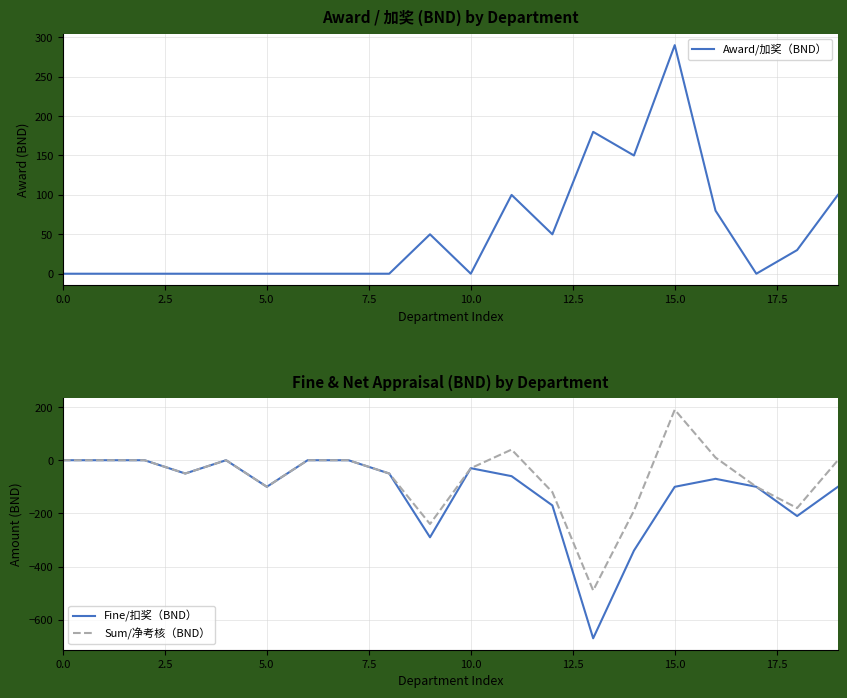

True or false: Fine/扣奖（BND） and Sum/净考核（BND） cross at least once.

False